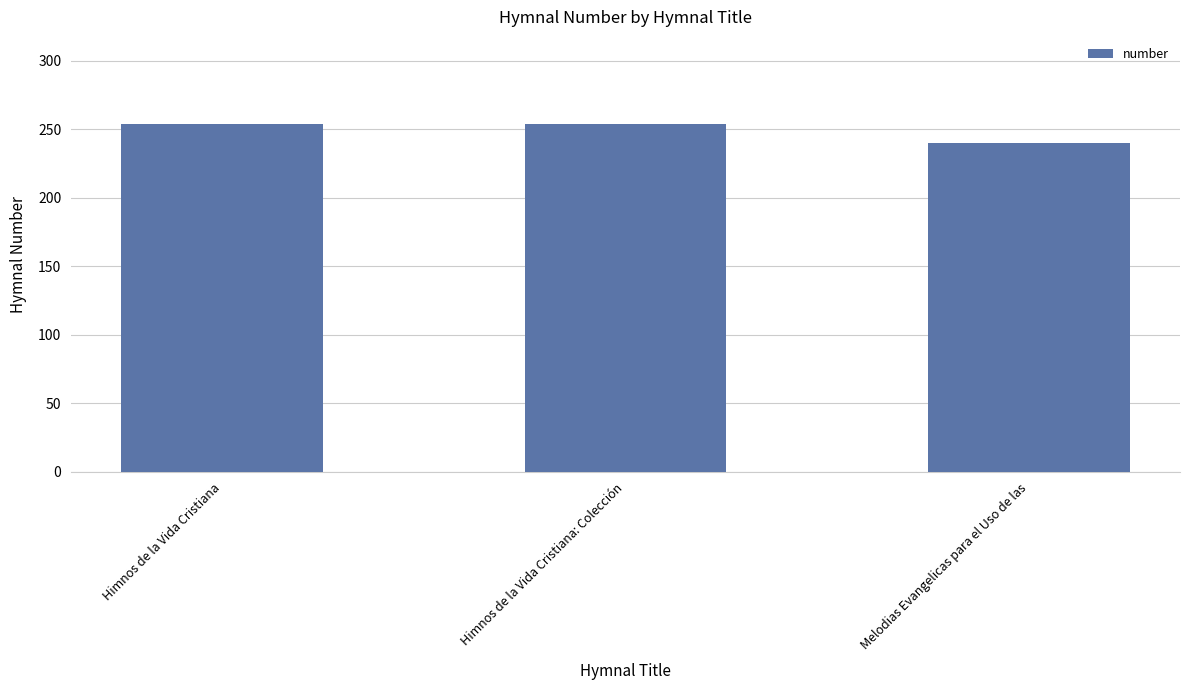

What value does the data have at Himnos de la Vida Cristiana: Colección, to the nearest 10?

250